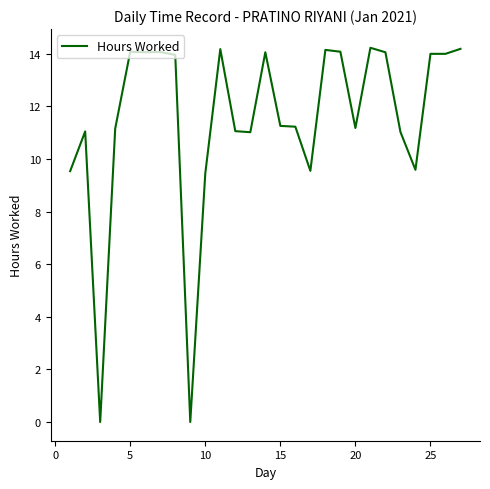

What is the difference between the maximum and minimum values?

14.2